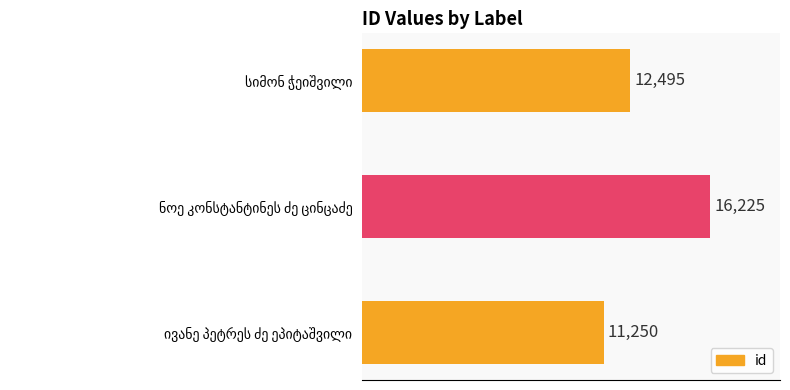

What is the sum of all values?

39970